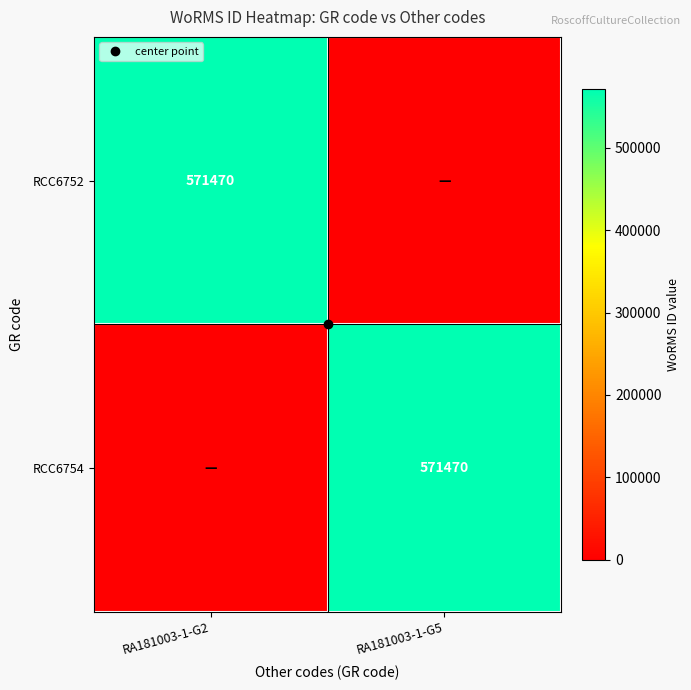

Where is RCC6754 nearest to the value 285735?

RA181003-1-G2